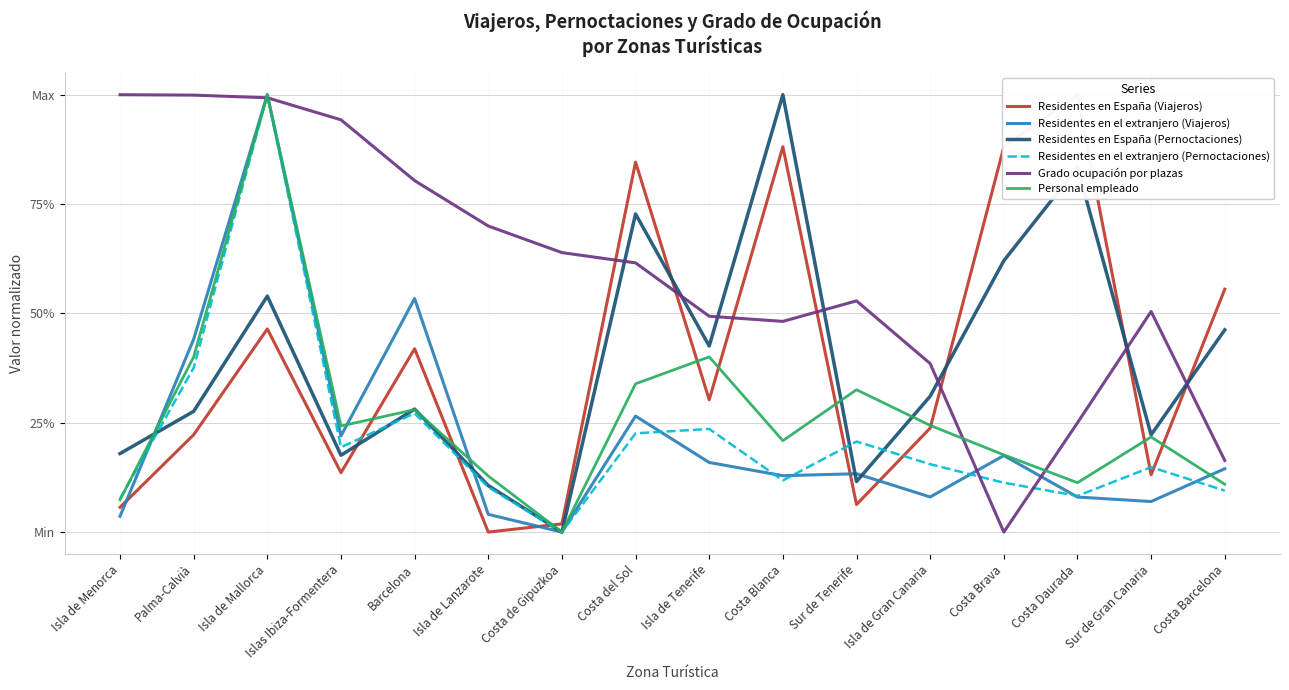

Where is the first local maximum for Residentes en España (Pernoctaciones)?

Isla de Mallorca